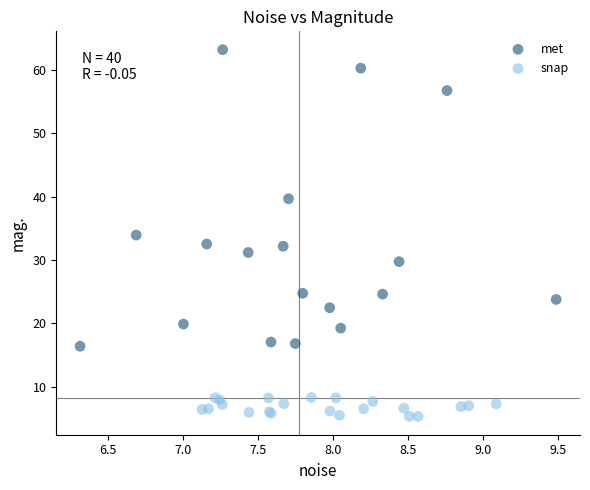

Which series has the widest spread of Y values?

met